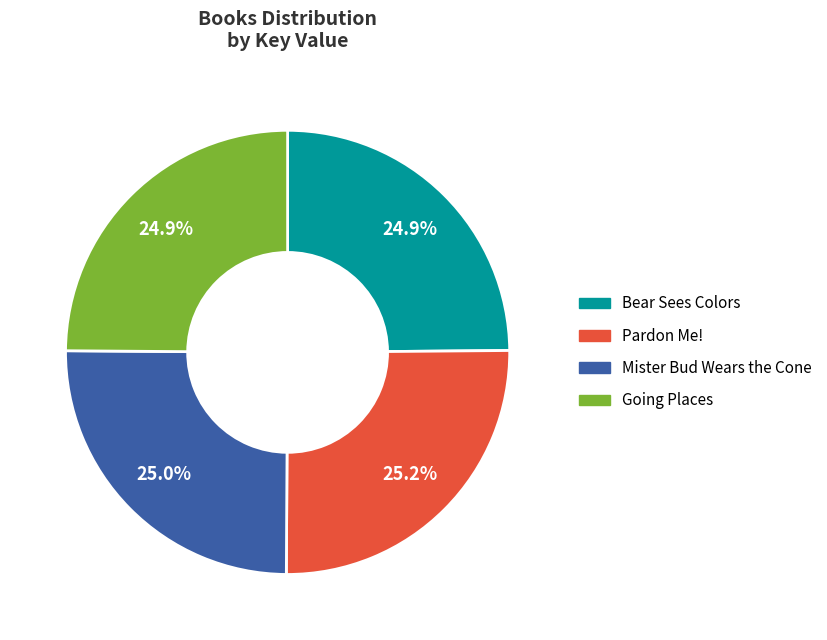

Does any single category account for the majority?

No